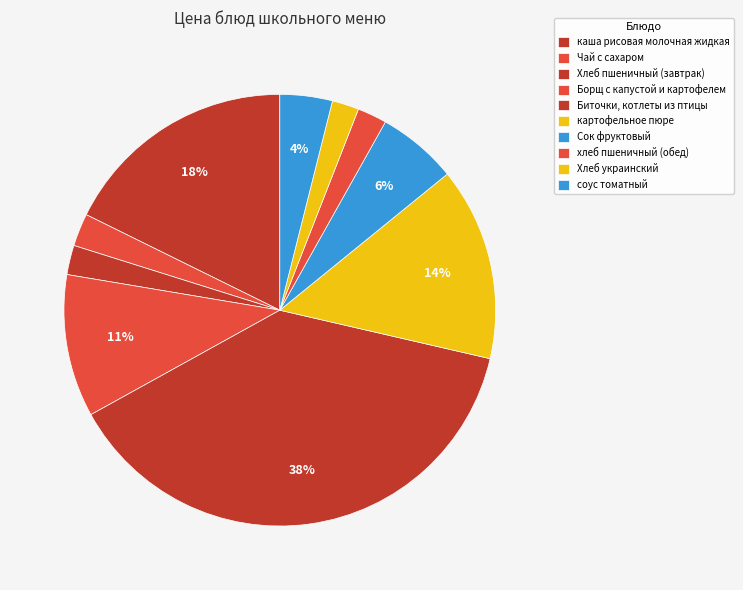

How many slices are in this pie chart?

10